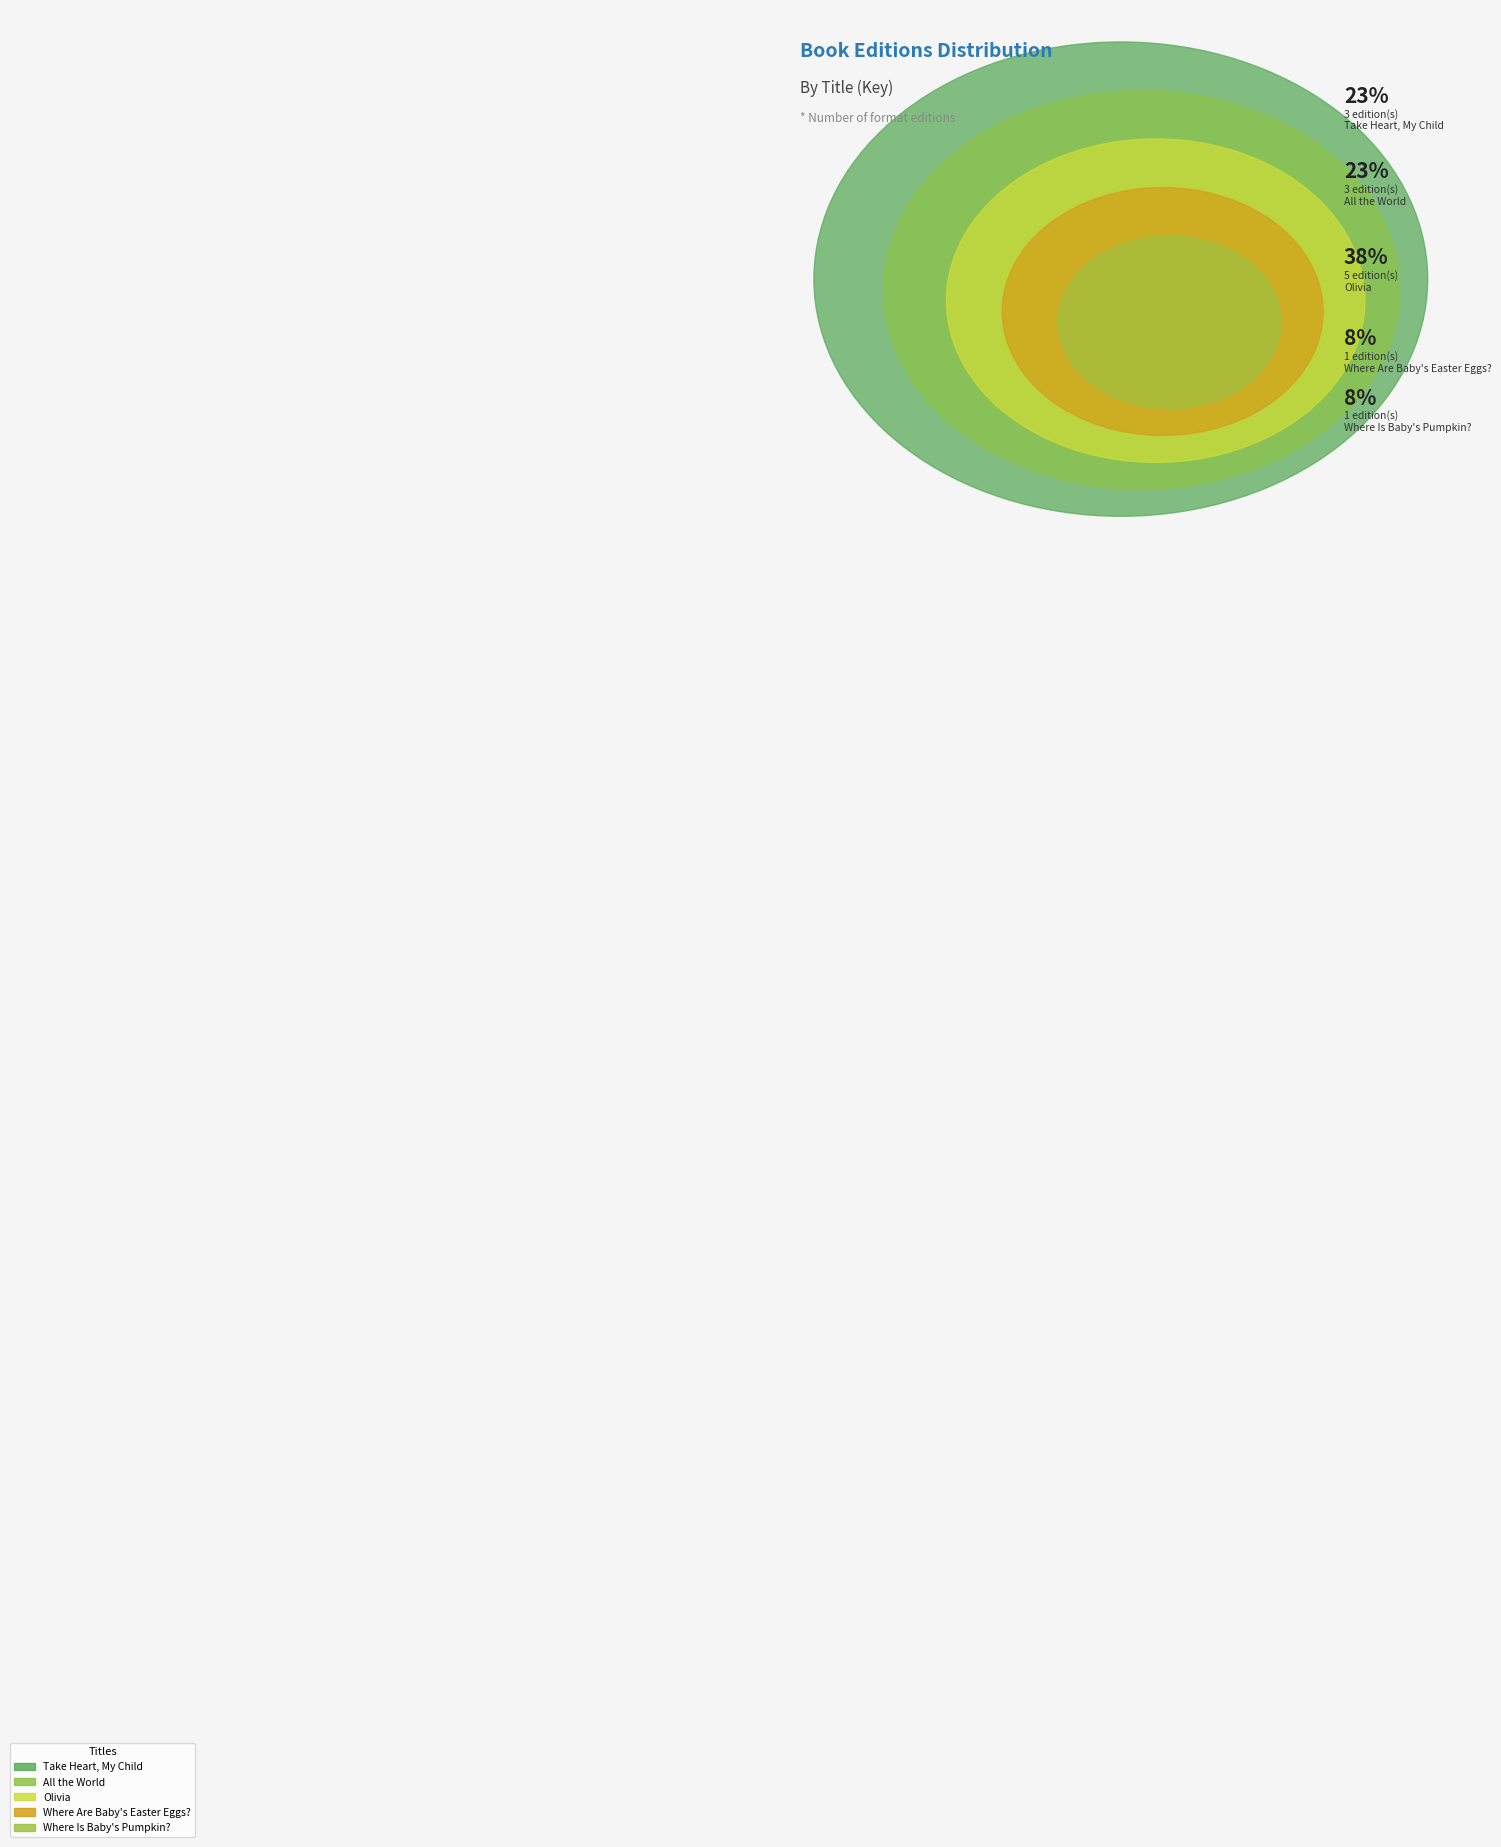

Does any single category account for the majority?

No